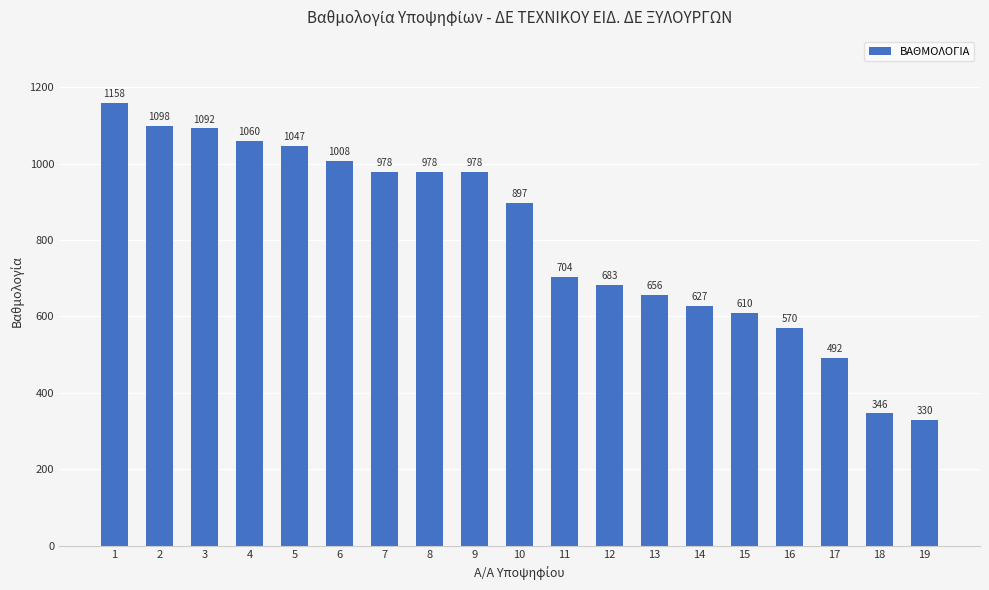

Which category has the lowest value across all series?

19